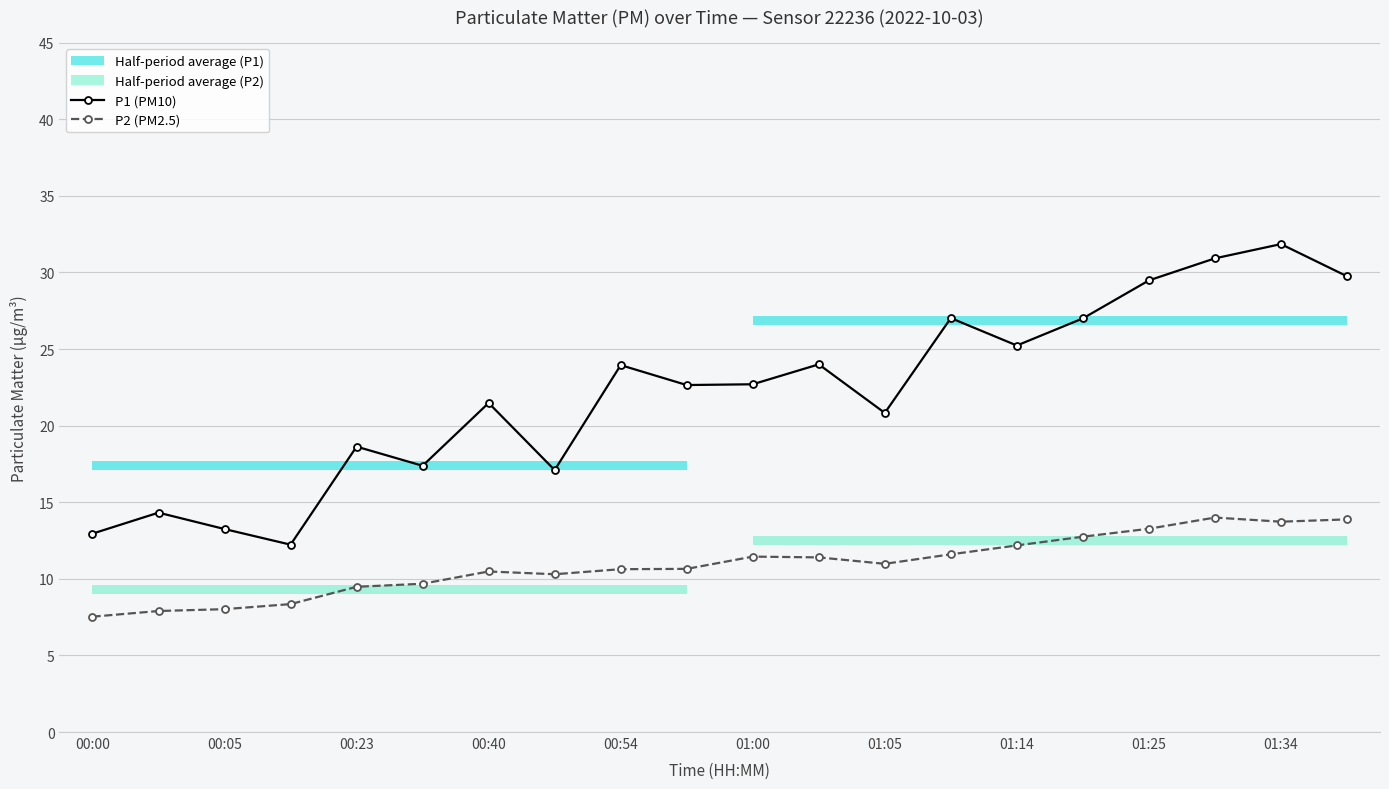

What is the average value of the P2 (PM2.5) series?

10.9